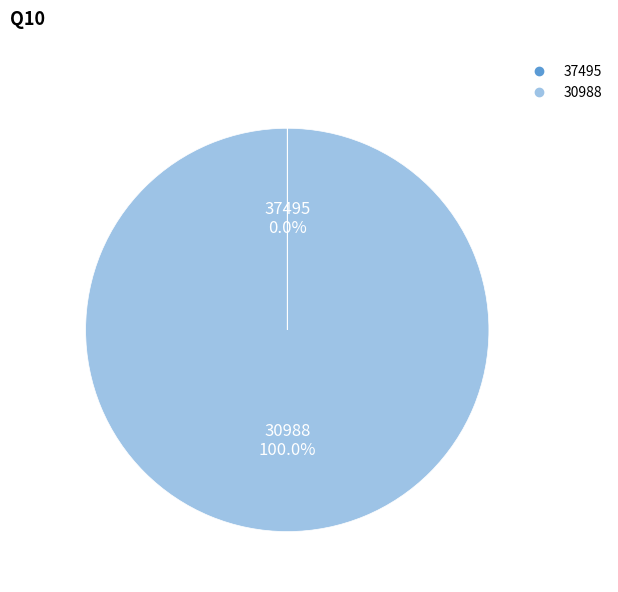

Which slice is the largest?

30988